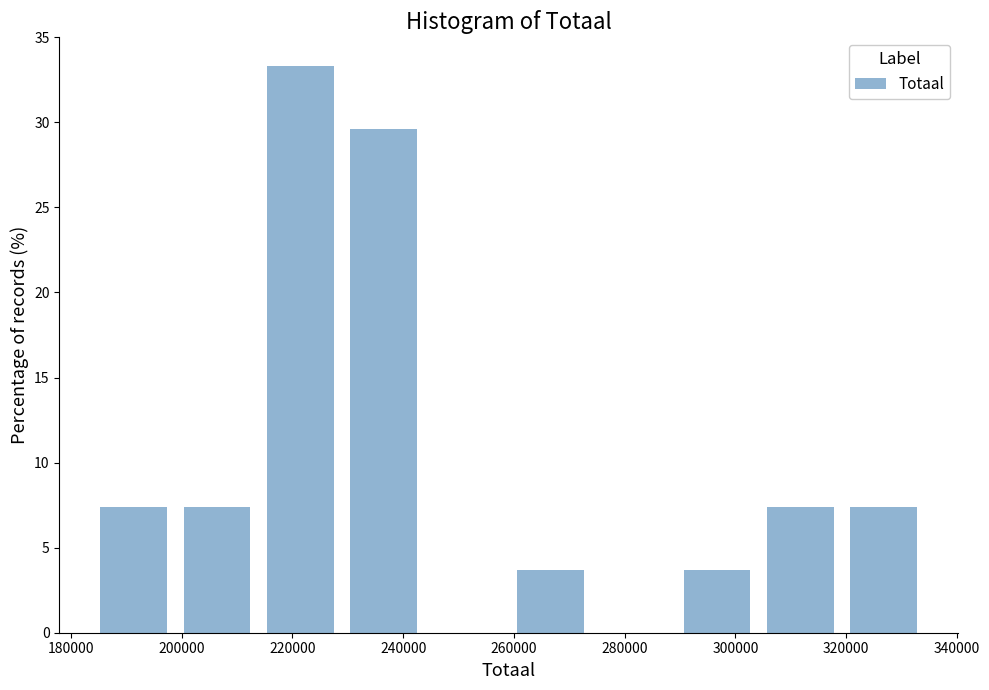

How tall is the bar that spans 320000 to 336000 on the x-axis? Neither the bar edges nor the heights are printed on the chart, so give them approximately, as read against the axes.

7.5